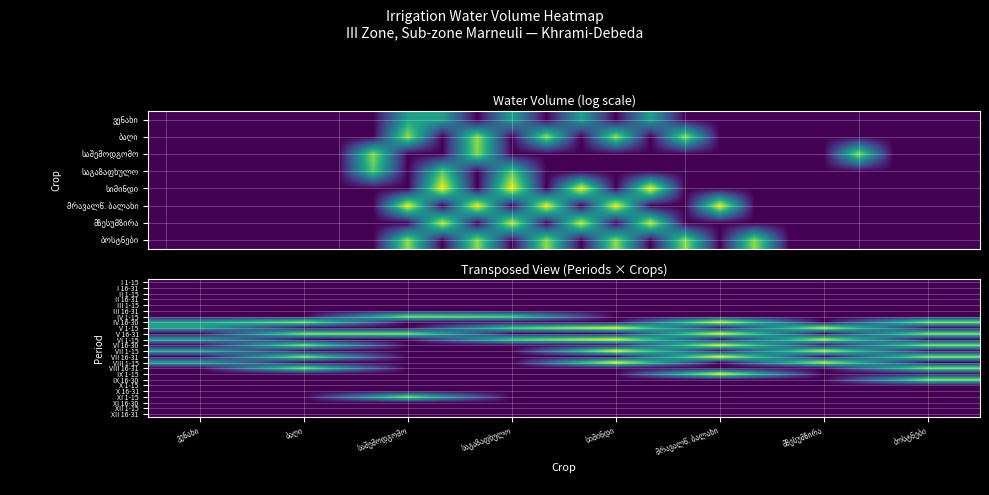

Rank the series by their maximum value, from lowest to highest.

I 1-15, I 16-31, II 1-15, II 16-31, III 1-15, III 16-31, X 1-15, X 16-31, XI 16-30, XII 1-15, XII 16-31, IV 1-15, XI 1-15, IX 16-30, VIII 16-31, IX 1-15, IV 16-30, V 16-31, VI 16-30, VII 16-31, V 1-15, VI 1-15, VII 1-15, VIII 1-15